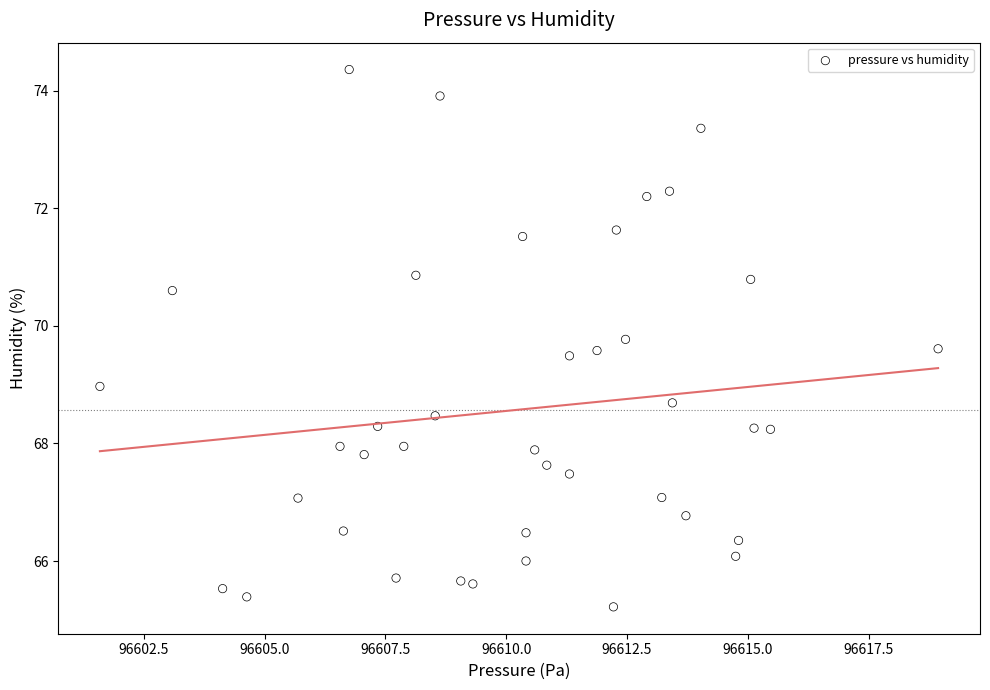

What is the range of Y values (max minus min)?

9.1